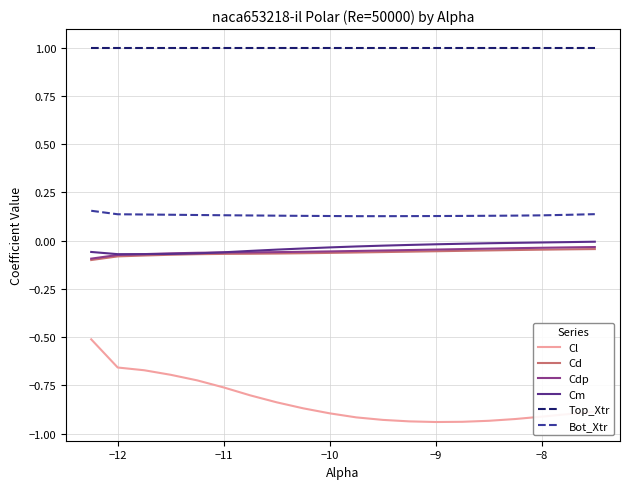

True or false: Top_Xtr and Bot_Xtr cross at least once.

False